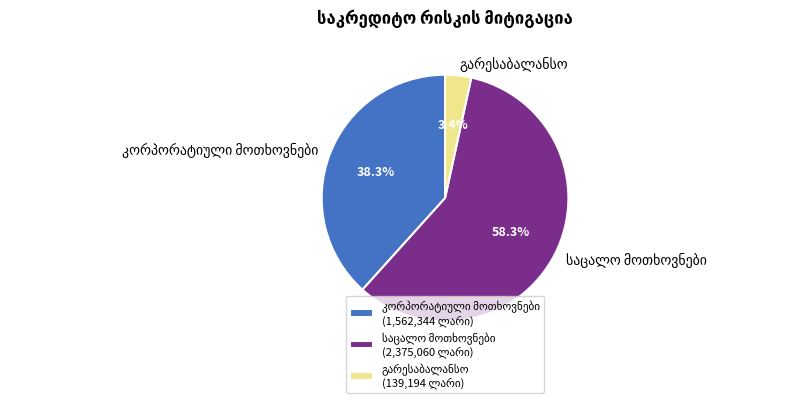

Does any single category account for the majority?

Yes